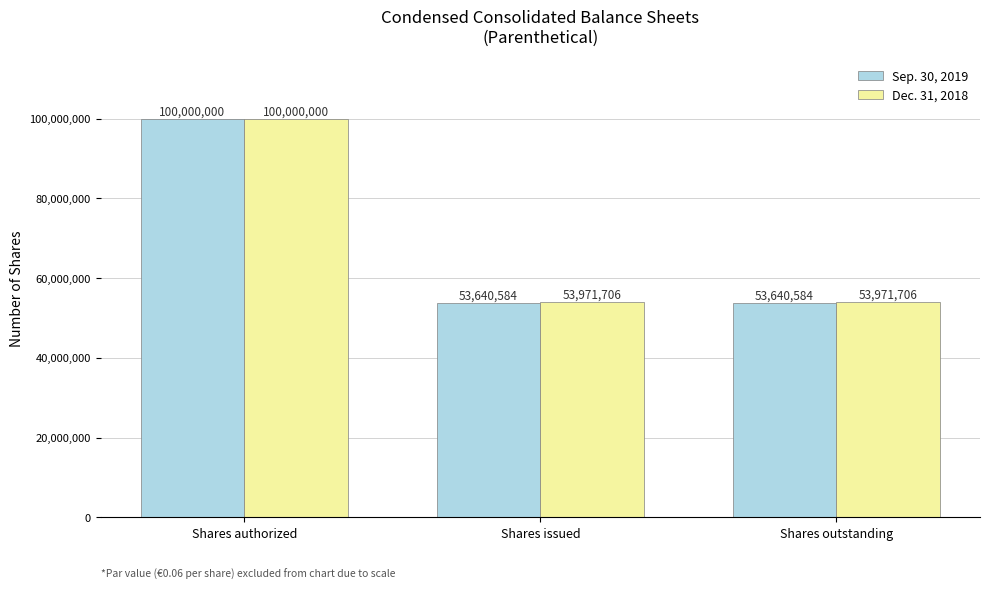

The Sep. 30, 2019 series shows 21332575 at Shares authorized. True or false?

False